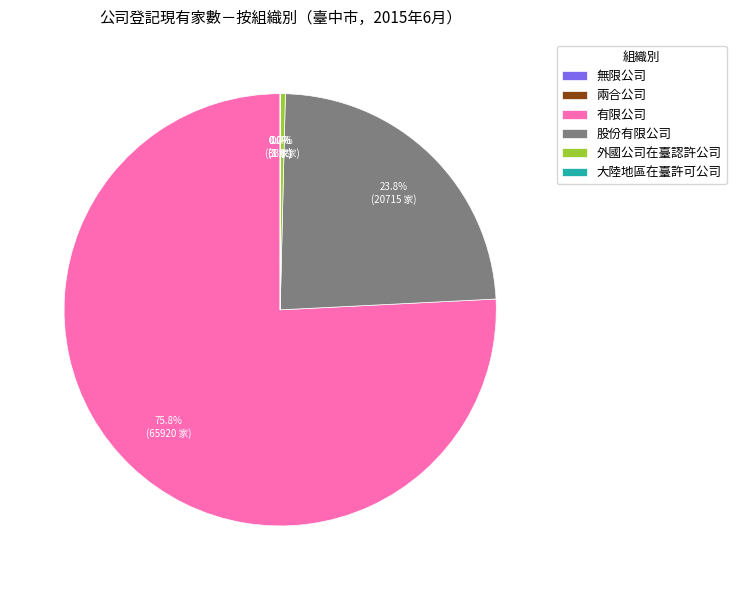

How much of the chart is everything except 有限公司?

24.2%